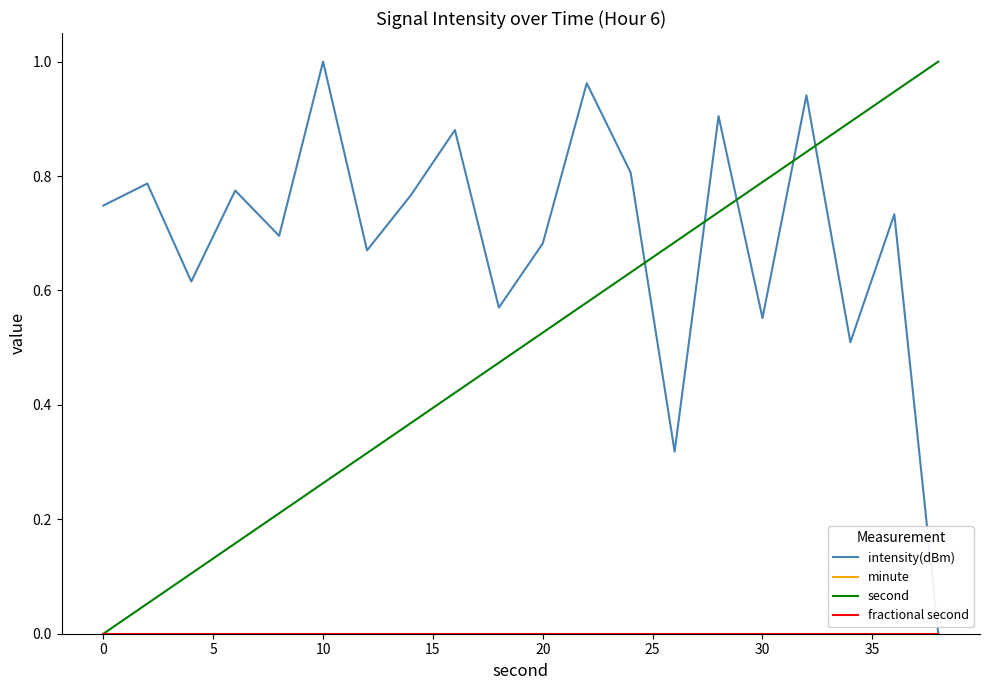

How many series are shown in this chart?

4